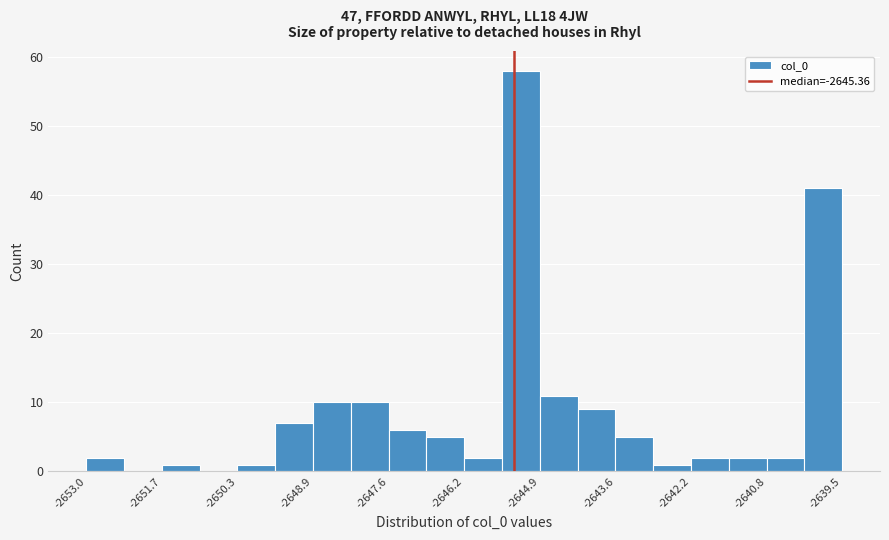

Around what value on the x-axis is the tallest bar? Give the approximate position of its centre, as read against the axis.

-2645.2